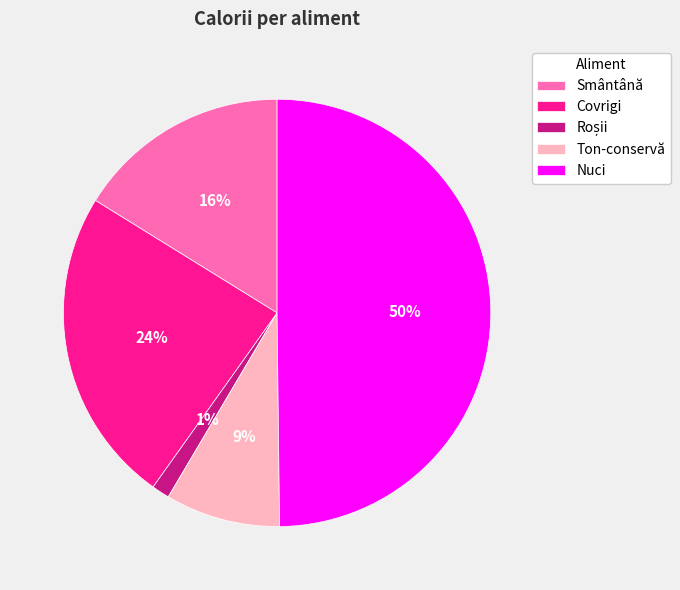

What percentage is the Ton-conservă slice, to the nearest percent?

9%